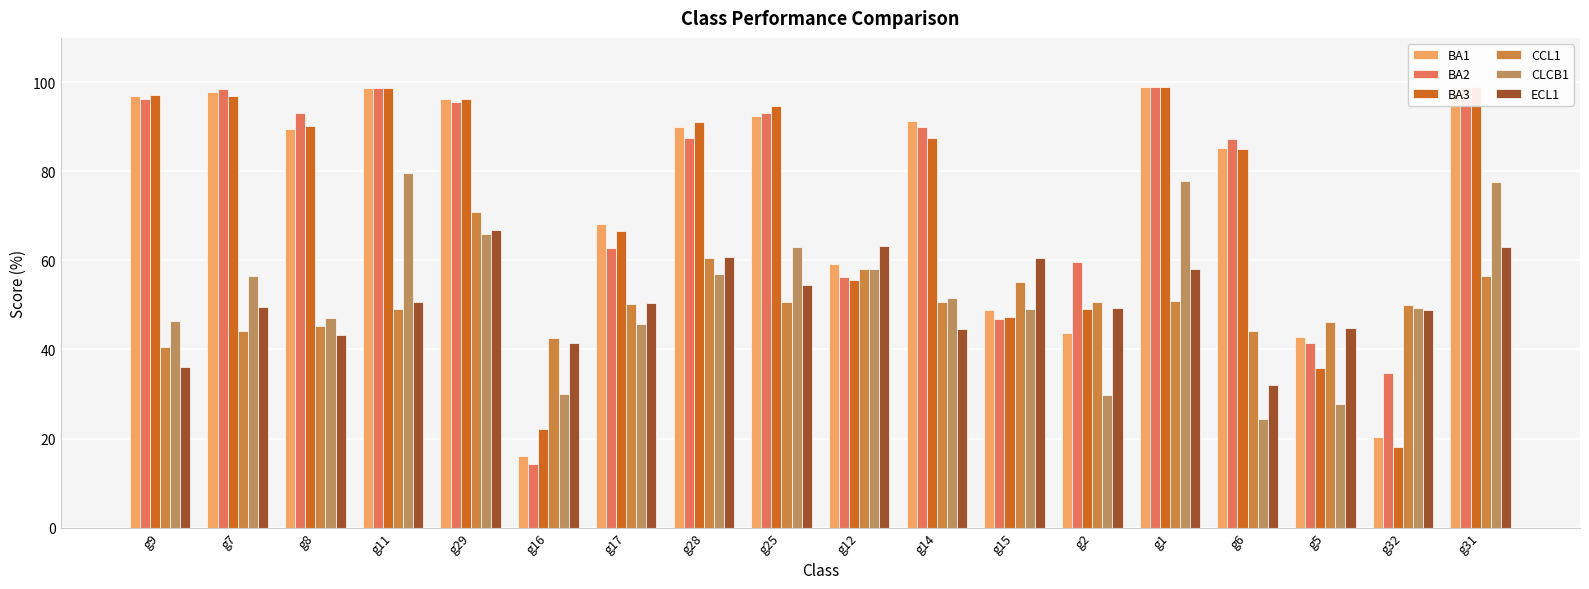

Reading right to left, list all the values displayed in this chart.

BA1: 98.9	20.4	42.9	85.3	99.0	43.7	48.8	91.3	59.3	92.4	89.9	68.2	16.2	96.2	98.8	89.5	97.9	96.9
BA2: 98.9	34.8	41.5	87.2	99.1	59.8	46.8	90.1	56.3	93.2	87.6	62.7	14.2	95.6	98.8	93.1	98.5	96.4
BA3: 98.9	18.2	35.7	85.0	99.0	49.1	47.3	87.6	55.6	94.7	91.0	66.7	22.1	96.2	98.8	90.3	97.0	97.1
CCL1: 56.6	50.1	46.1	44.2	50.8	50.6	55.2	50.7	58.1	50.6	60.6	50.3	42.6	70.9	49.1	45.2	44.1	40.5
CLCB1: 77.7	49.4	27.8	24.4	77.8	29.8	49.0	51.7	58.0	62.9	57.1	45.7	30.1	65.9	79.6	47.0	56.5	46.3
ECL1: 63.0	49.0	44.9	32.1	58.0	49.3	60.6	44.5	63.2	54.5	60.8	50.5	41.4	66.9	50.7	43.3	49.6	36.1